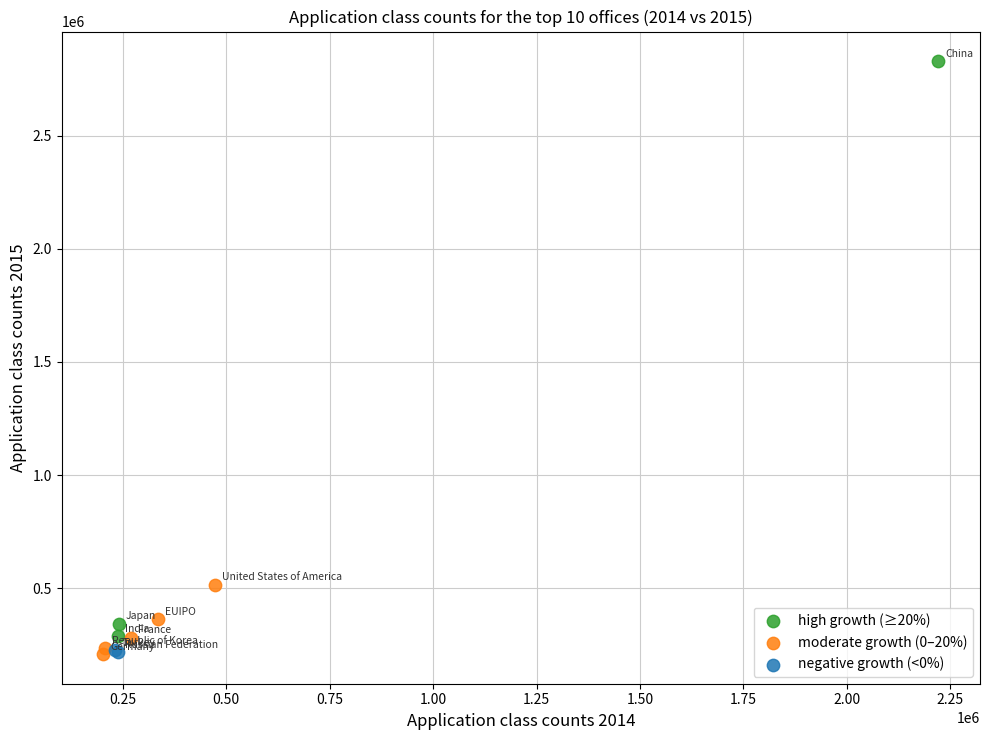

Which series has the largest Y range (max minus min)?

high growth (≥20%)